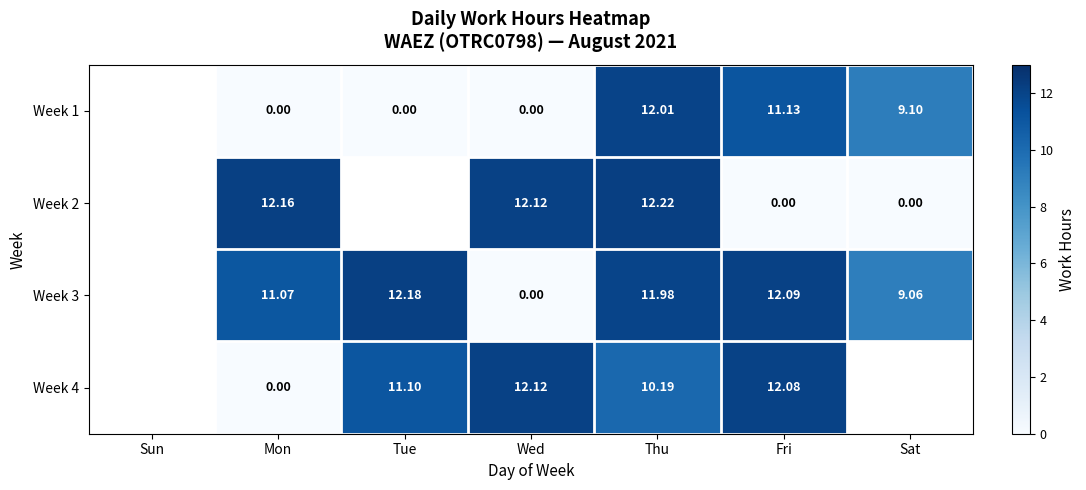

True or false: Week 1 has a value of 16.2 at Fri.

False